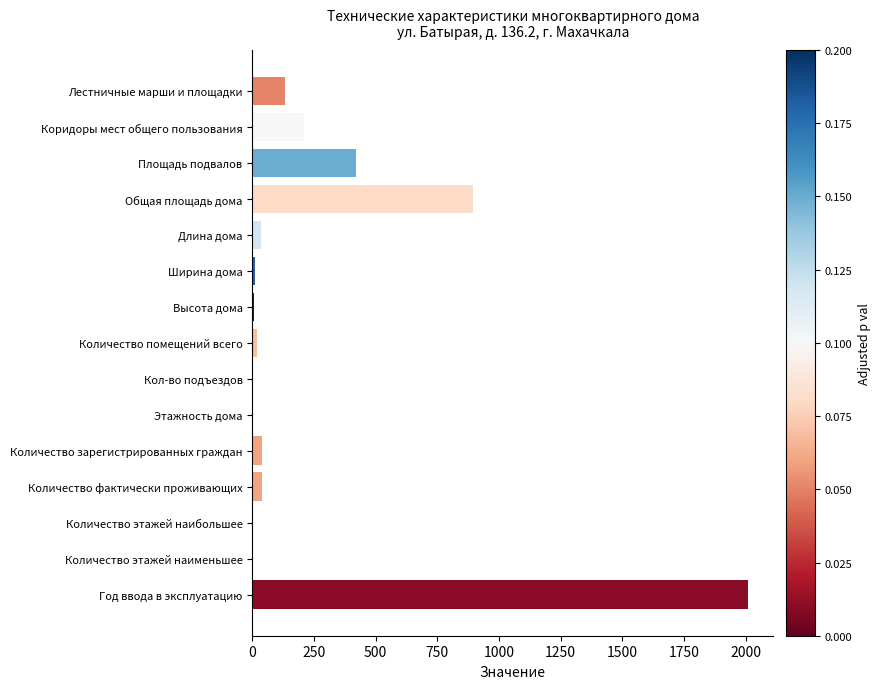

Are the bars grouped side by side (vs. stacked)?

No